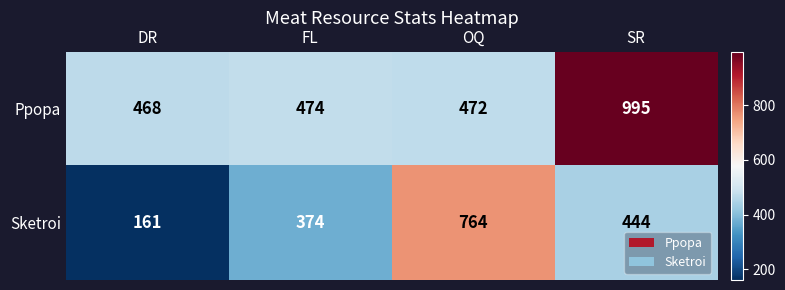

Which category has the lowest value across all series?

DR